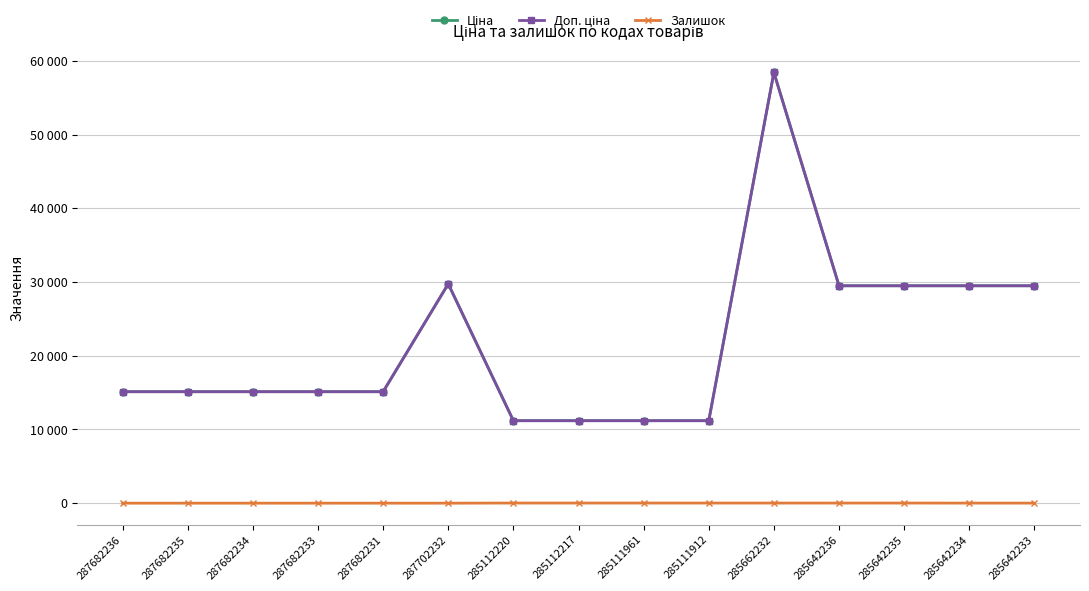

Does the chart have visible grid lines?

Yes